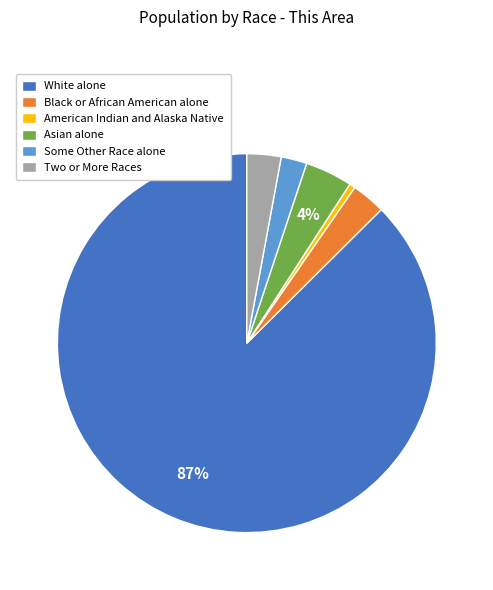

Which category accounts for the majority?

White alone